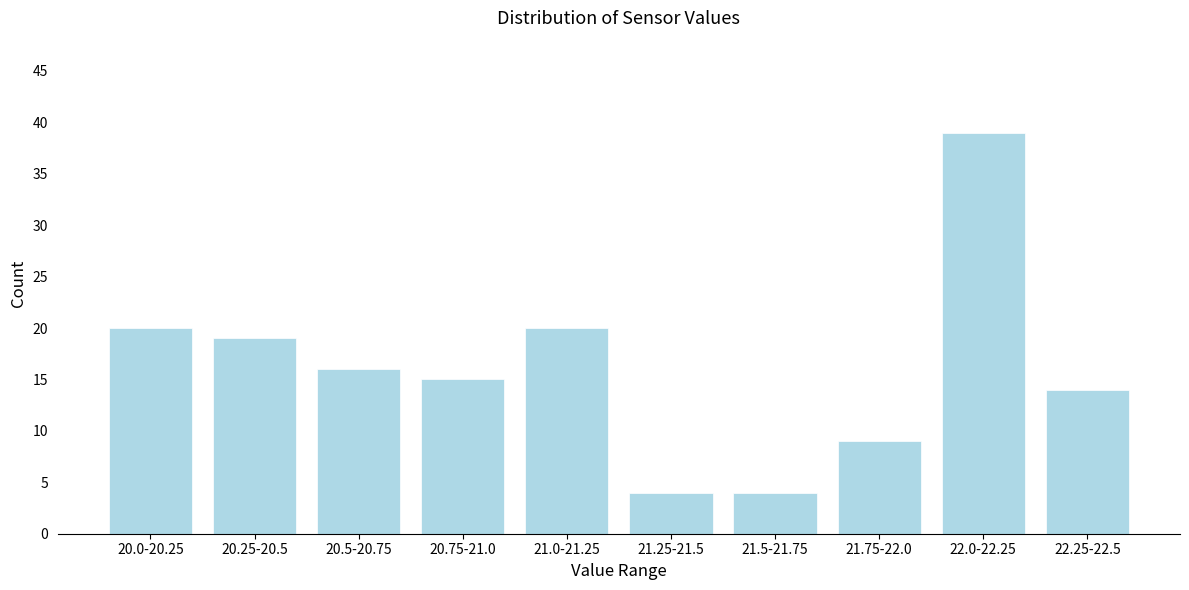

Reading left to right, transcribe all the data shown in this chart.

20	19	16	15	20	4	4	9	39	14